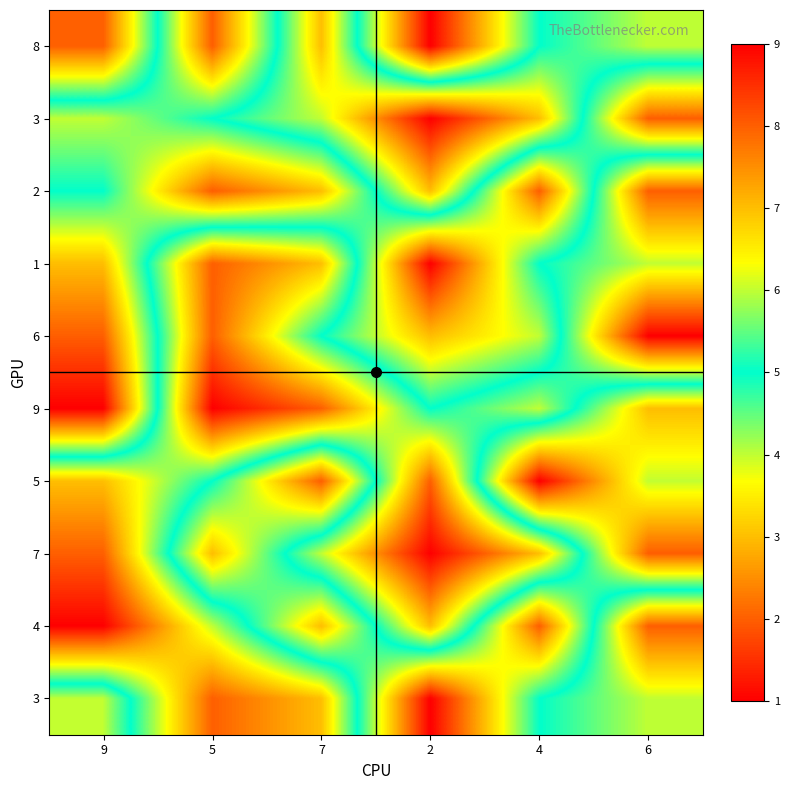

What is the total value across all series at 4?

56